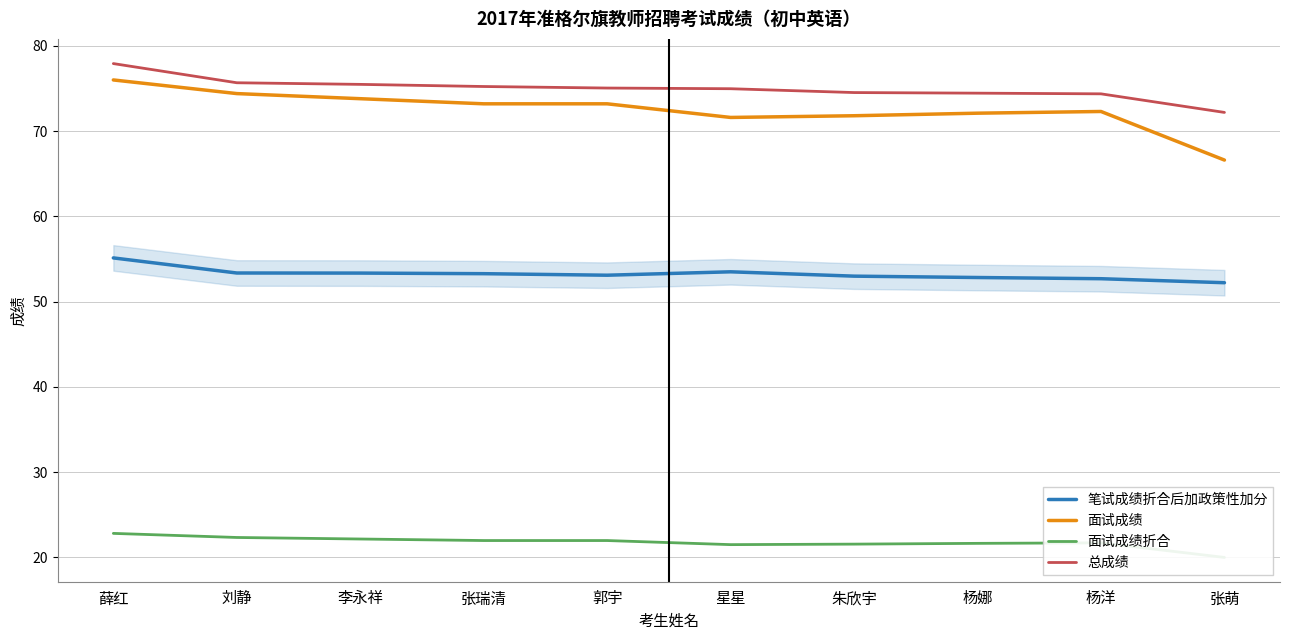

List the series in order of their peak value, highest first.

总成绩, 面试成绩, 笔试成绩折合后加政策性加分, 面试成绩折合